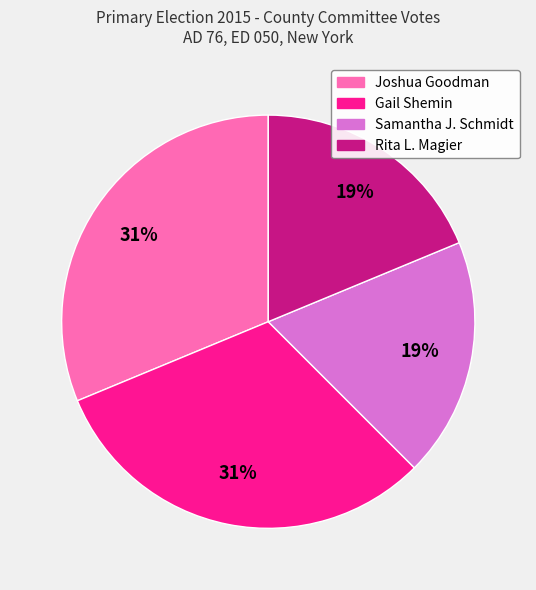

Is there a majority slice in this chart?

No